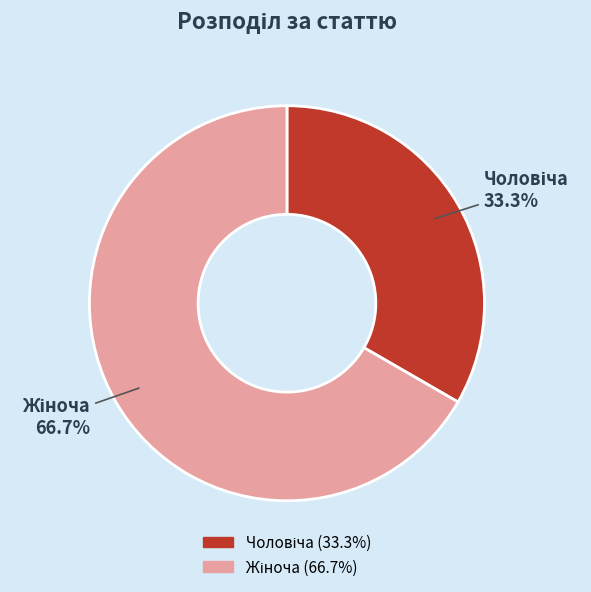

Does any single category account for the majority?

Yes